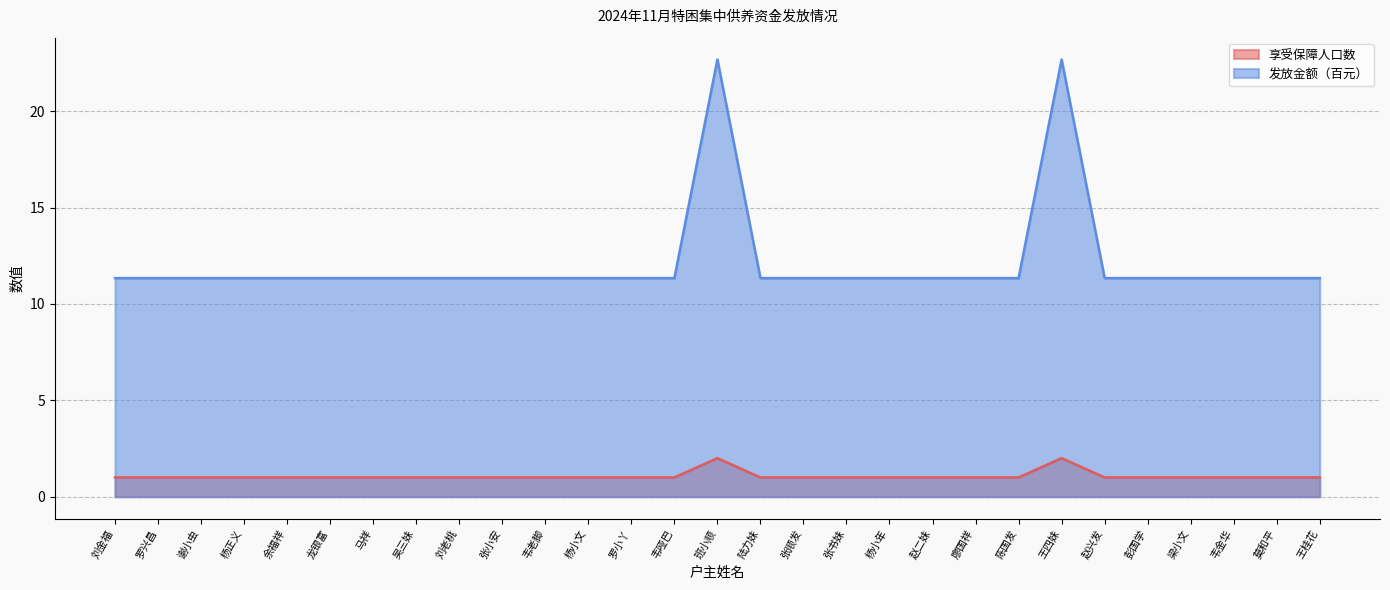

Between 余福祥 and 班小顺, which series saw the biggest shift?

发放金额（百元）